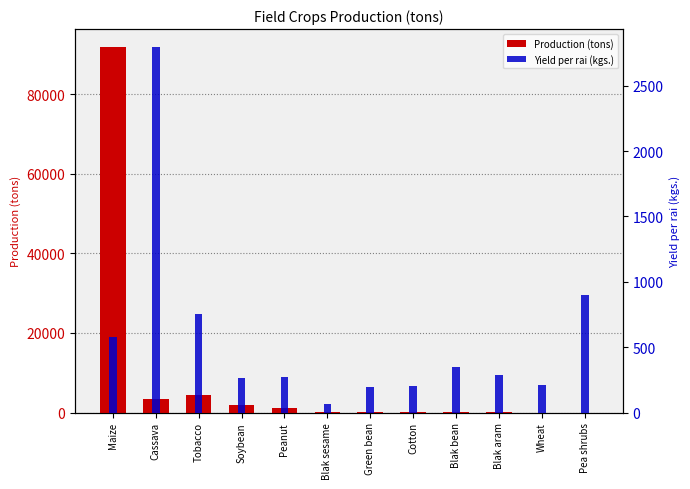

At how many categories does at least one series exceed 40921?

1